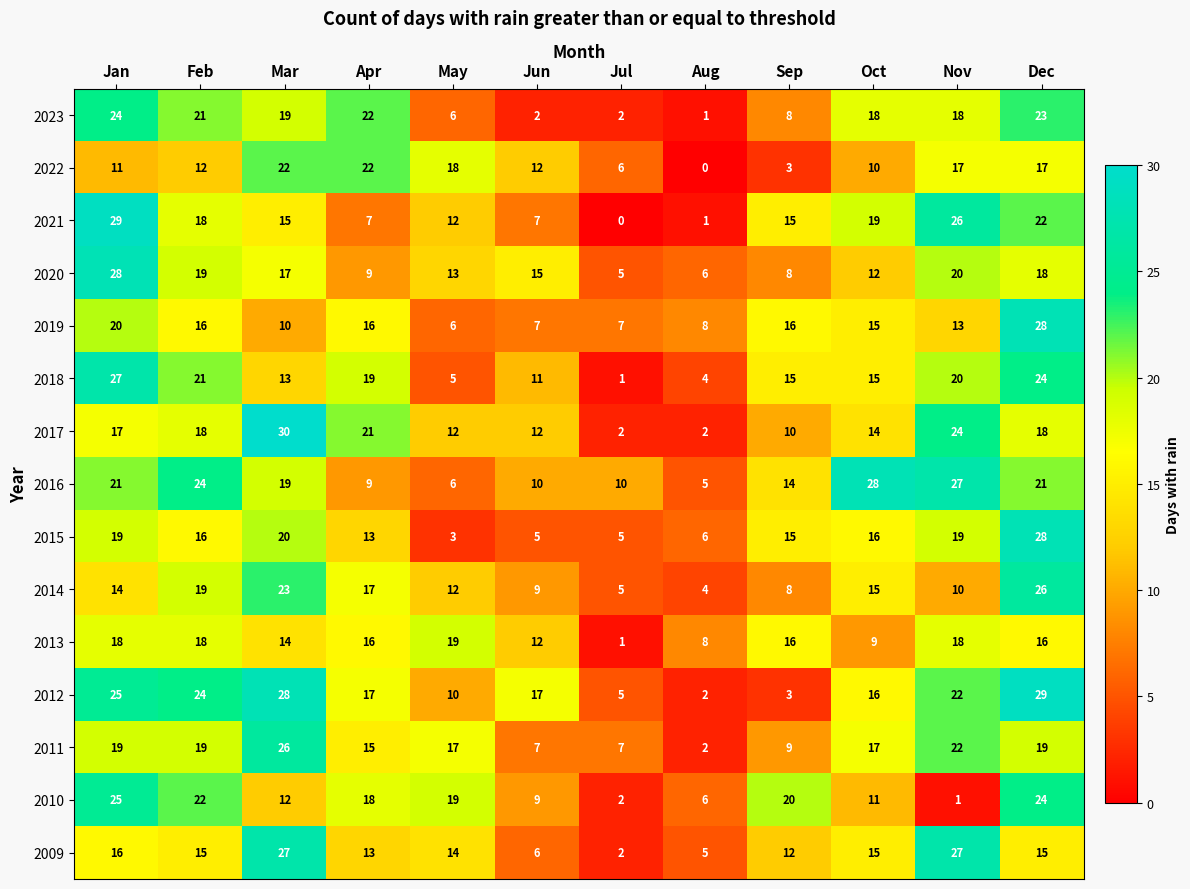

How many series are shown in this chart?

15